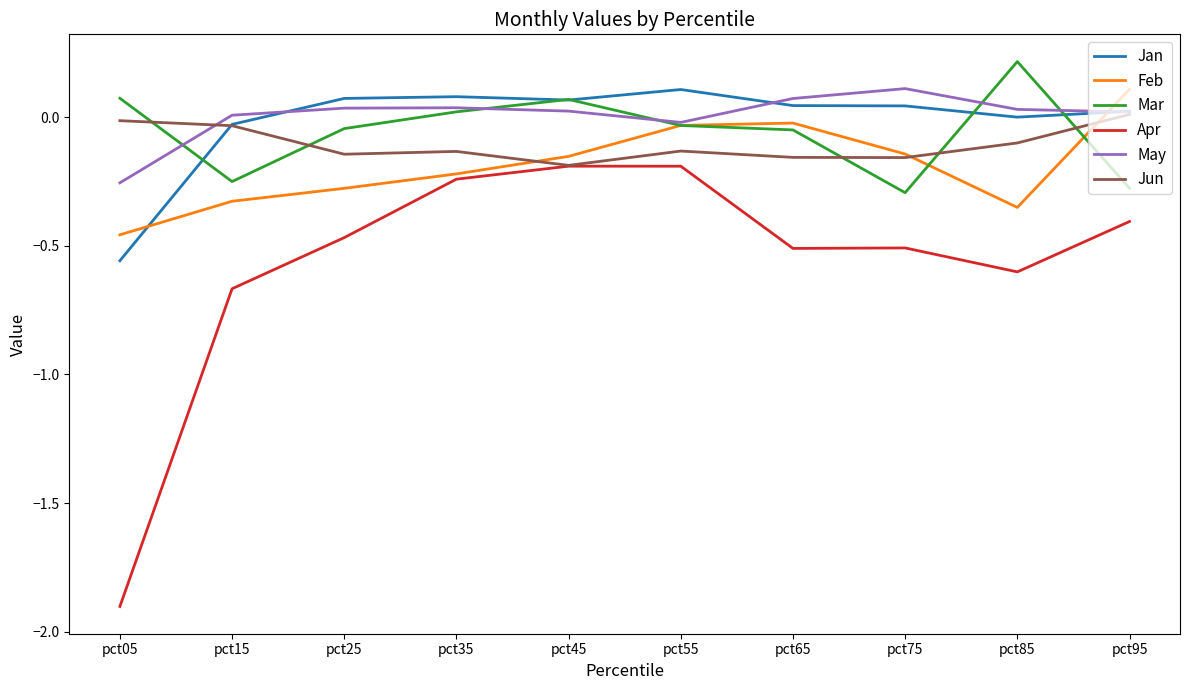

What is the smallest value displayed?

-1.9